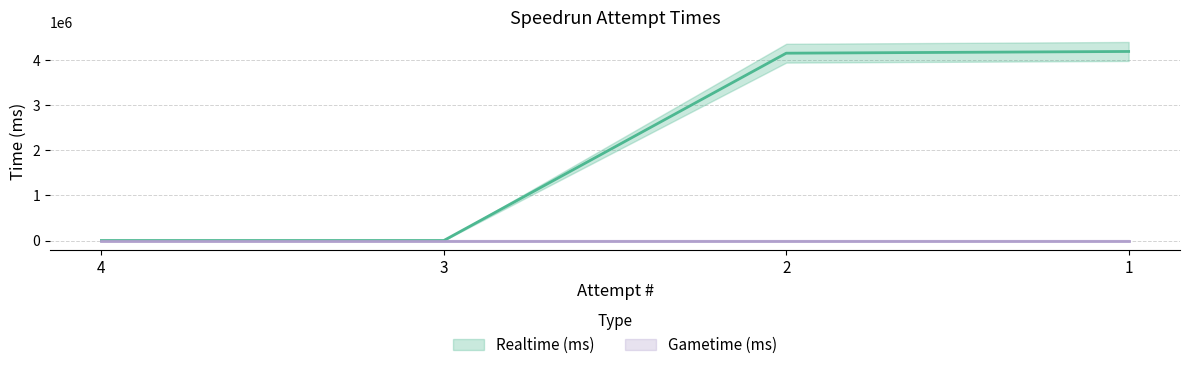

Rank the categories by value from highest to lowest.

1, 2, 4, 3